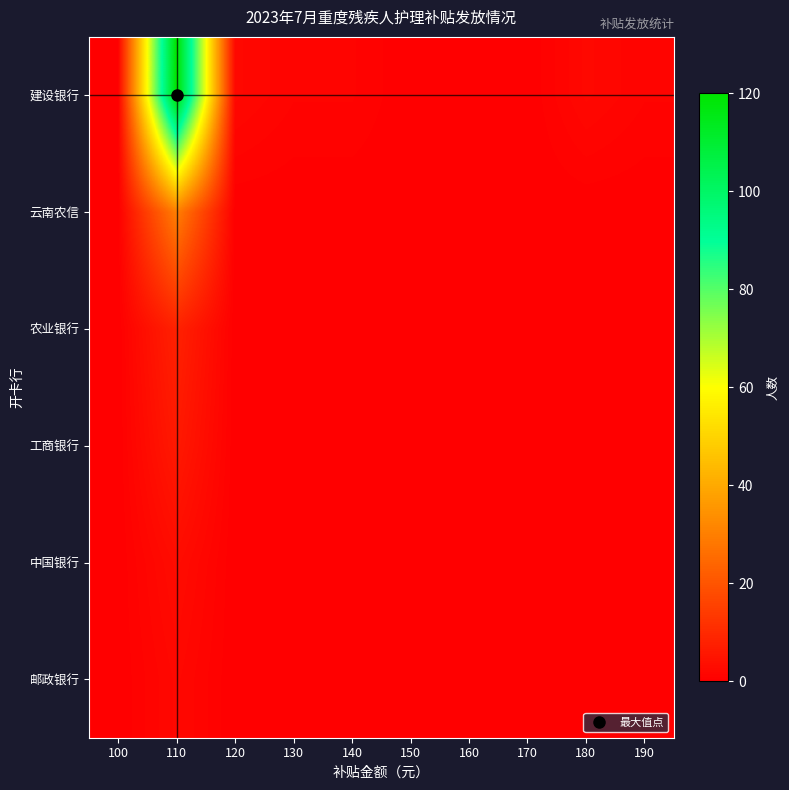

Which series has the widest spread of values?

建设银行